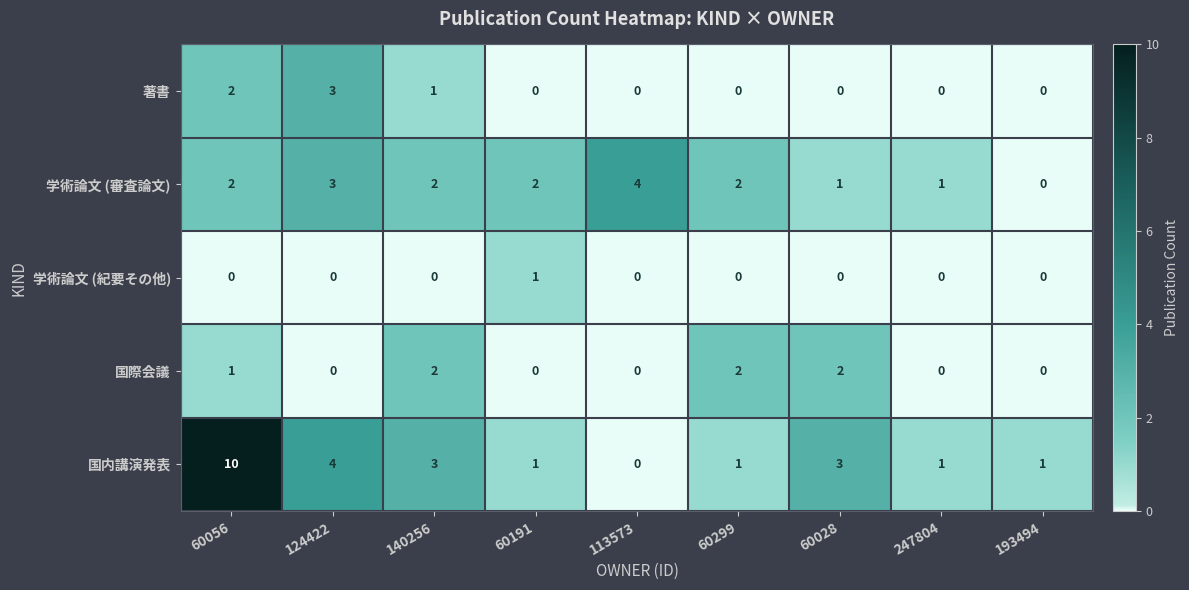

How many 学術論文 (審査論文) values are between 1 and 2?

6